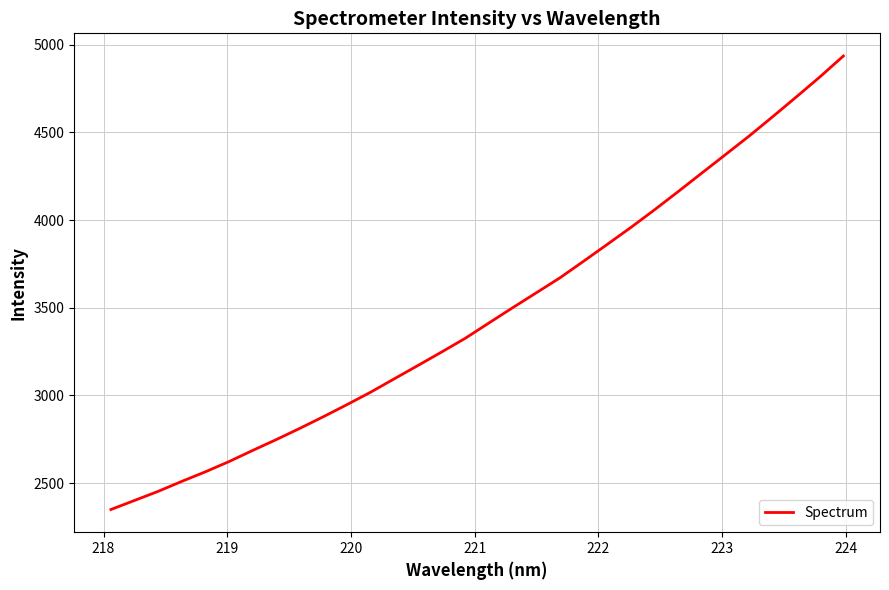

What is the greatest value displayed?

4935.8